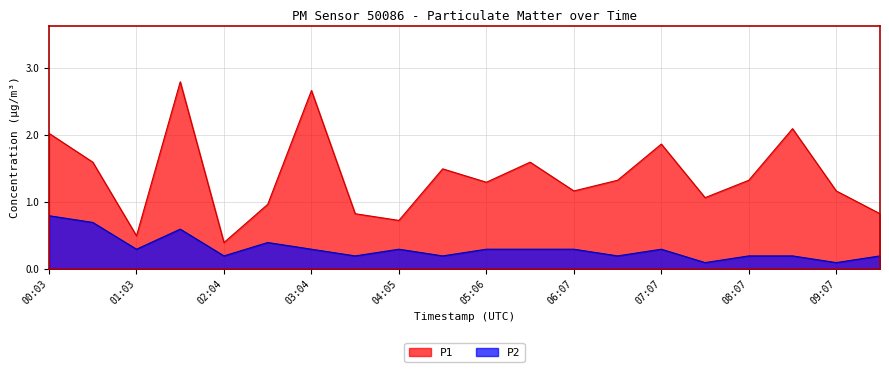

The value of P2 at 05:06 is 0.3. True or false?

True